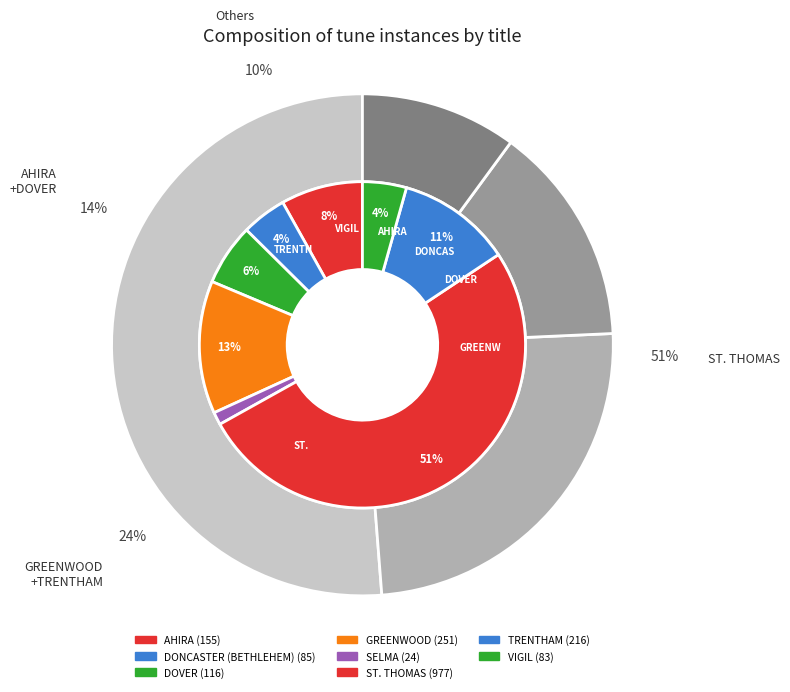

Which category accounts for the majority?

ST. THOMAS